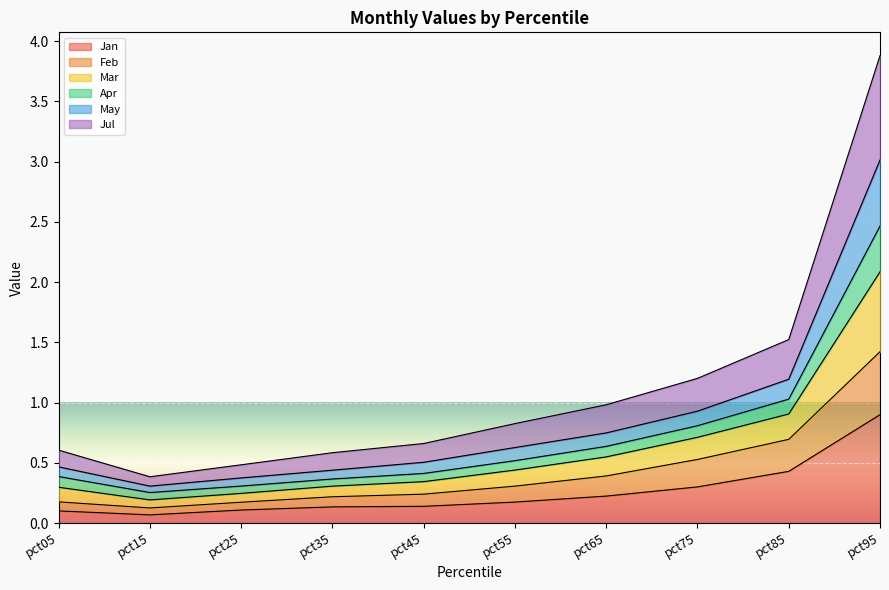

At which label does Jan reach its peak?

pct95